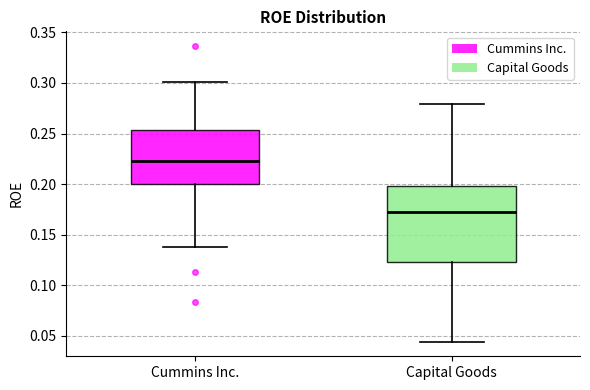

Which box's median line is the highest?

Cummins Inc.